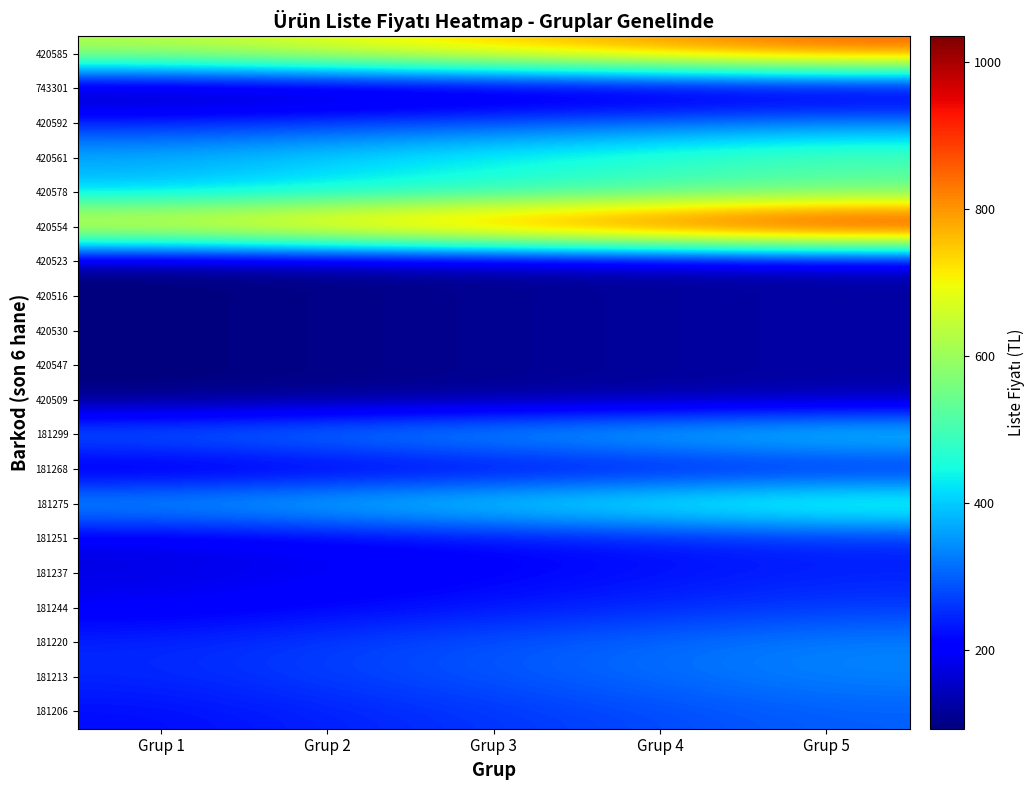

Reading right to left, what are all the values shown in this chart?

420585: Grup 5=862.5	Grup 4=806.2	Grup 3=750.0	Grup 2=693.8	Grup 1=637.5
743301: Grup 5=126.5	Grup 4=118.2	Grup 3=110.0	Grup 2=101.7	Grup 1=93.5
420592: Grup 5=333.5	Grup 4=311.8	Grup 3=290.0	Grup 2=268.2	Grup 1=246.5
420561: Grup 5=517.5	Grup 4=483.8	Grup 3=450.0	Grup 2=416.2	Grup 1=382.5
420578: Grup 5=517.5	Grup 4=483.8	Grup 3=450.0	Grup 2=416.2	Grup 1=382.5
420554: Grup 5=1035.0	Grup 4=967.5	Grup 3=900.0	Grup 2=832.5	Grup 1=765.0
420523: Grup 5=126.5	Grup 4=118.2	Grup 3=110.0	Grup 2=101.7	Grup 1=93.5
420516: Grup 5=126.5	Grup 4=118.2	Grup 3=110.0	Grup 2=101.7	Grup 1=93.5
420530: Grup 5=126.5	Grup 4=118.2	Grup 3=110.0	Grup 2=101.7	Grup 1=93.5
420547: Grup 5=126.5	Grup 4=118.2	Grup 3=110.0	Grup 2=101.7	Grup 1=93.5
420509: Grup 5=126.5	Grup 4=118.2	Grup 3=110.0	Grup 2=101.7	Grup 1=93.5
181299: Grup 5=448.5	Grup 4=419.2	Grup 3=390.0	Grup 2=360.8	Grup 1=331.5
181268: Grup 5=207.0	Grup 4=193.5	Grup 3=180.0	Grup 2=166.5	Grup 1=153.0
181275: Grup 5=517.5	Grup 4=483.8	Grup 3=450.0	Grup 2=416.2	Grup 1=382.5
181251: Grup 5=241.5	Grup 4=225.8	Grup 3=210.0	Grup 2=194.2	Grup 1=178.5
181237: Grup 5=241.5	Grup 4=225.8	Grup 3=210.0	Grup 2=194.2	Grup 1=178.5
181244: Grup 5=264.5	Grup 4=247.2	Grup 3=230.0	Grup 2=212.7	Grup 1=195.5
181220: Grup 5=333.5	Grup 4=311.8	Grup 3=290.0	Grup 2=268.2	Grup 1=246.5
181213: Grup 5=333.5	Grup 4=311.8	Grup 3=290.0	Grup 2=268.2	Grup 1=246.5
181206: Grup 5=299.0	Grup 4=279.5	Grup 3=260.0	Grup 2=240.5	Grup 1=221.0